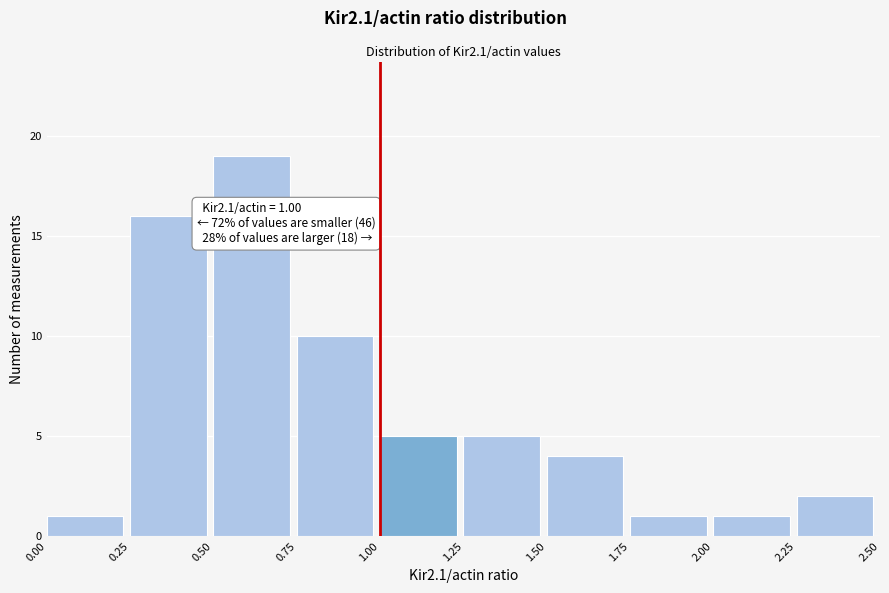

Over which range of the x-axis is the bar tallest?

0.50 to 0.75